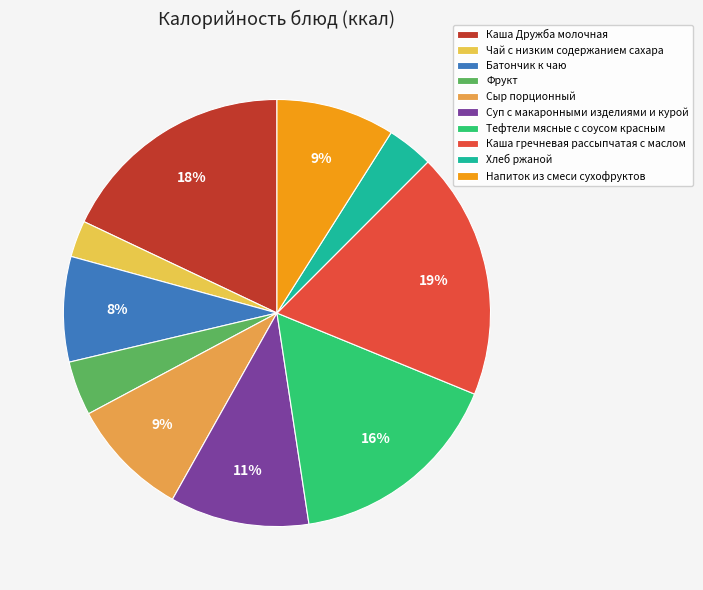

Which has a higher value, Батончик к чаю or Каша гречневая рассыпчатая с маслом?

Каша гречневая рассыпчатая с маслом